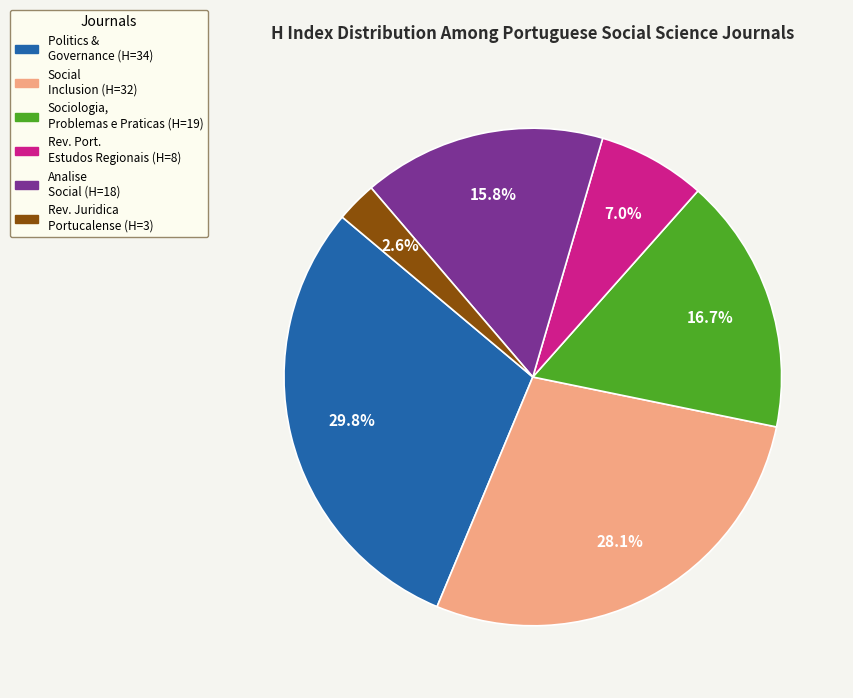

Is there a majority slice in this chart?

No